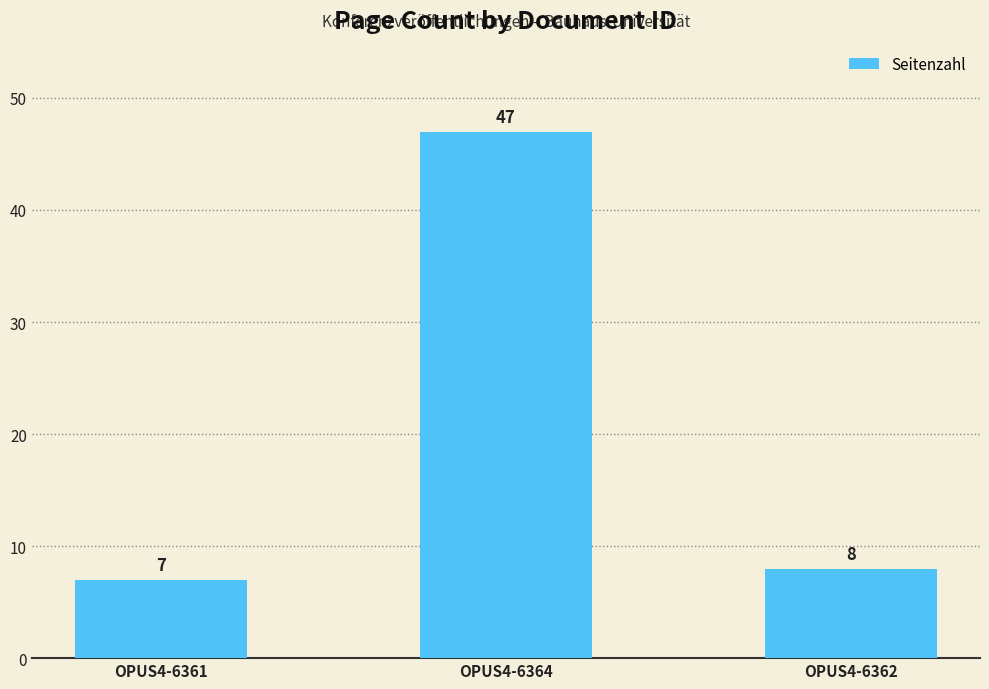

The value at OPUS4-6364 is 47. True or false?

True